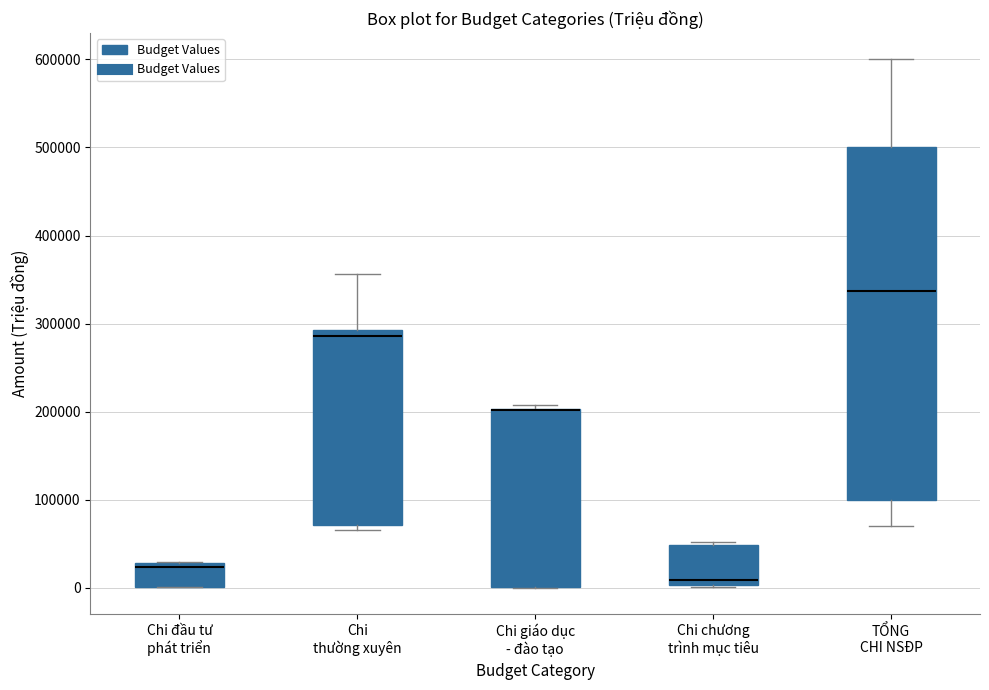

Reading left to right, read every box against the y-axis: the position of its median line, the range the box covers, and the ends of its whiskers. The values are not printed on the chart, so give them approximately, as read against the axis.

Chi đầu tư phát triển: median 20000, box 0 to 30000, whiskers 0 to 30000
Chi thường xuyên: median 290000 (just below the box's upper edge), box 70000 to 290000, whiskers 70000 (just below the box's lower edge) to 360000
Chi giáo dục - đào tạo: median 200000 (drawn on the box's upper edge), box 0 to 200000, whiskers 0 to 210000
Chi chương trình mục tiêu: median 10000, box 0 to 50000, whiskers 0 (just below the box's lower edge) to 50000 (just above the box's upper edge)
TỔNG CHI NSĐP: median 340000, box 100000 to 500000, whiskers 70000 to 600000